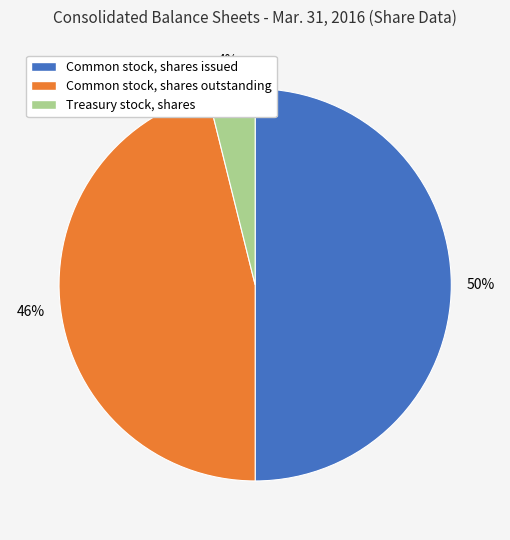

To the nearest percent, what is the average slice percentage?

33%